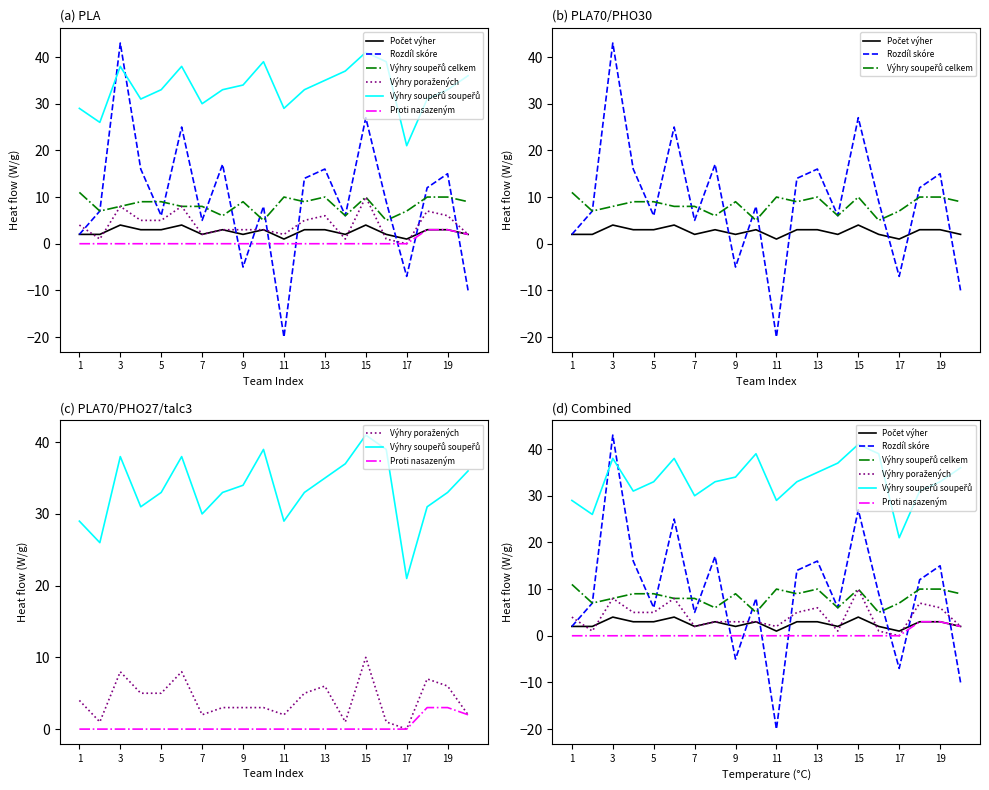

Reading right to left, what are all the values shown in this chart?

Počet výher: 2	3	3	1	2	4	2	3	3	1	3	2	3	2	4	3	3	4	2	2
Rozdíl skóre: -10	15	12	-7	9	27	6	16	14	-20	8	-5	17	5	25	6	16	43	7	2
Výhry soupeřů celkem: 9	10	10	7	5	10	6	10	9	10	5	9	6	8	8	9	9	8	7	11
Výhry poražených: 2	6	7	0	1	10	1	6	5	2	3	3	3	2	8	5	5	8	1	4
Výhry soupeřů soupeřů: 36	33	31	21	39	41	37	35	33	29	39	34	33	30	38	33	31	38	26	29
Proti nasazeným: 2	3	3	0	0	0	0	0	0	0	0	0	0	0	0	0	0	0	0	0